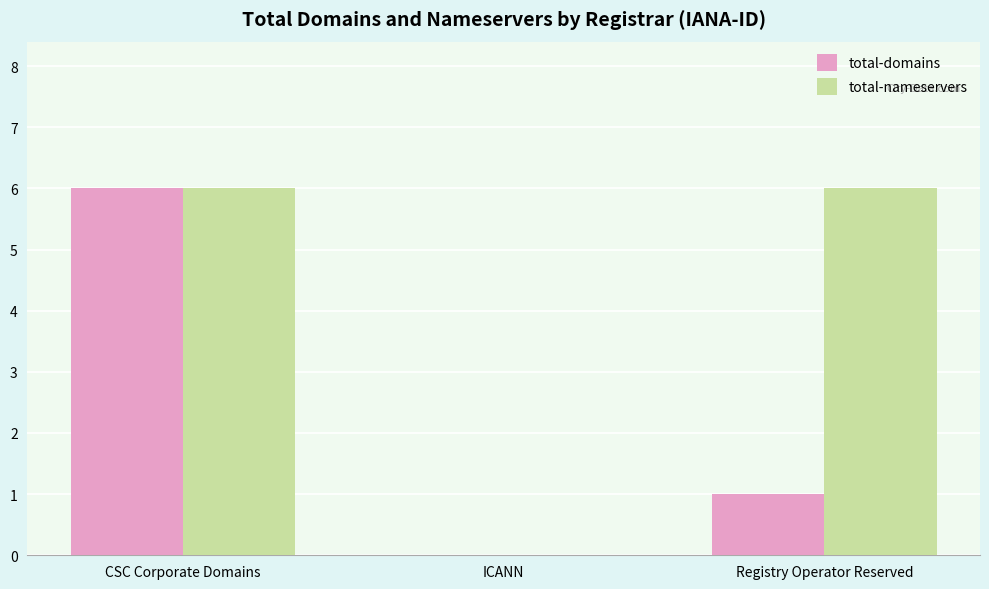

What are all the series names shown in the legend?

total-domains, total-nameservers